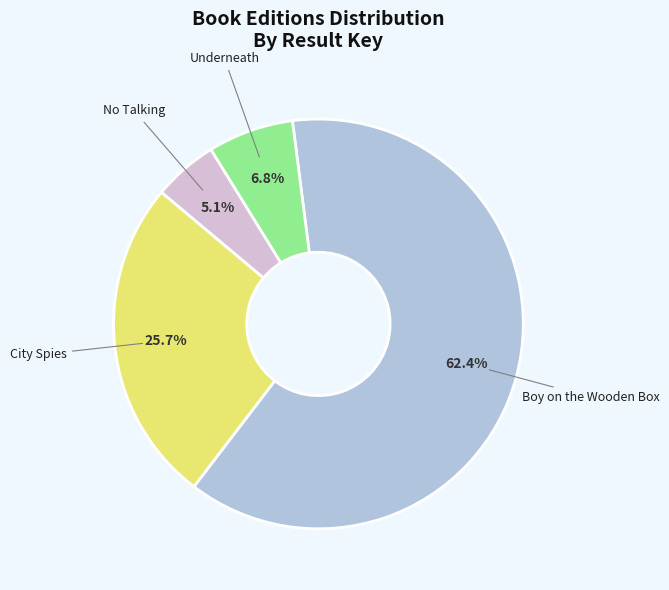

Which has a higher value, No Talking or City Spies?

City Spies